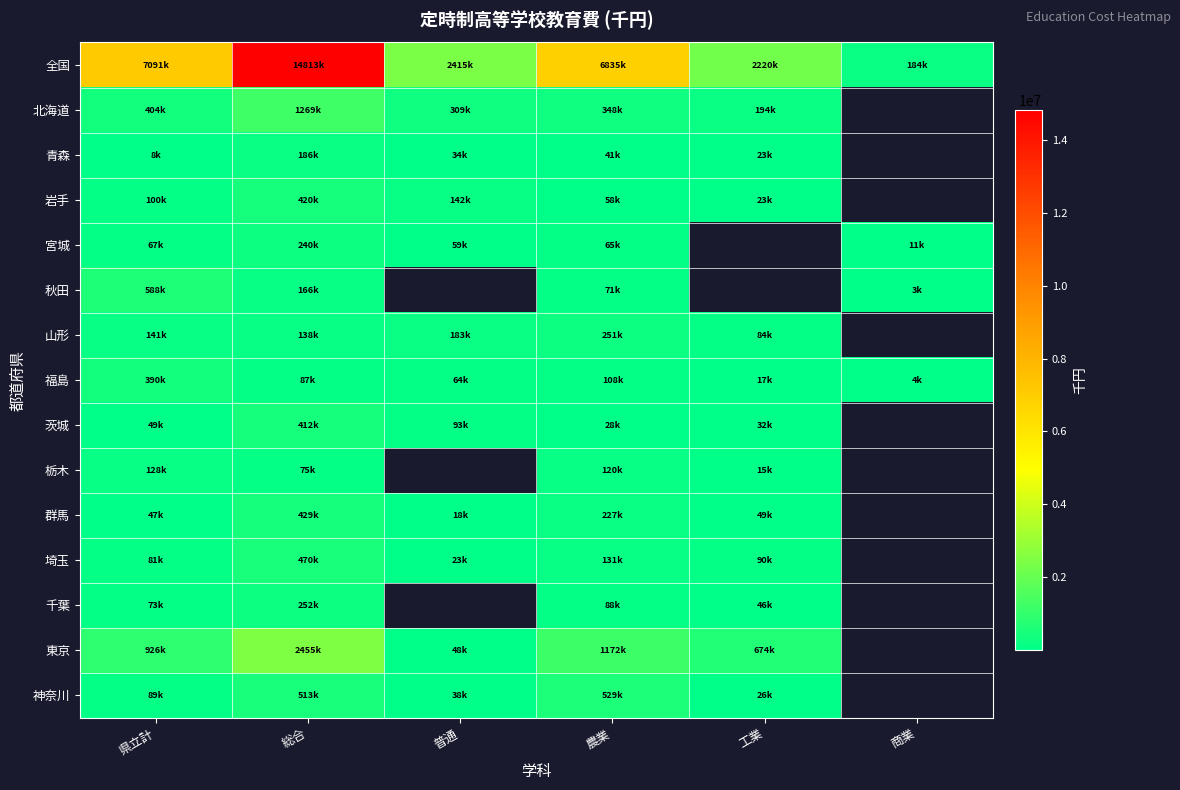

Which category has the highest value in the 神奈川 series?

農業